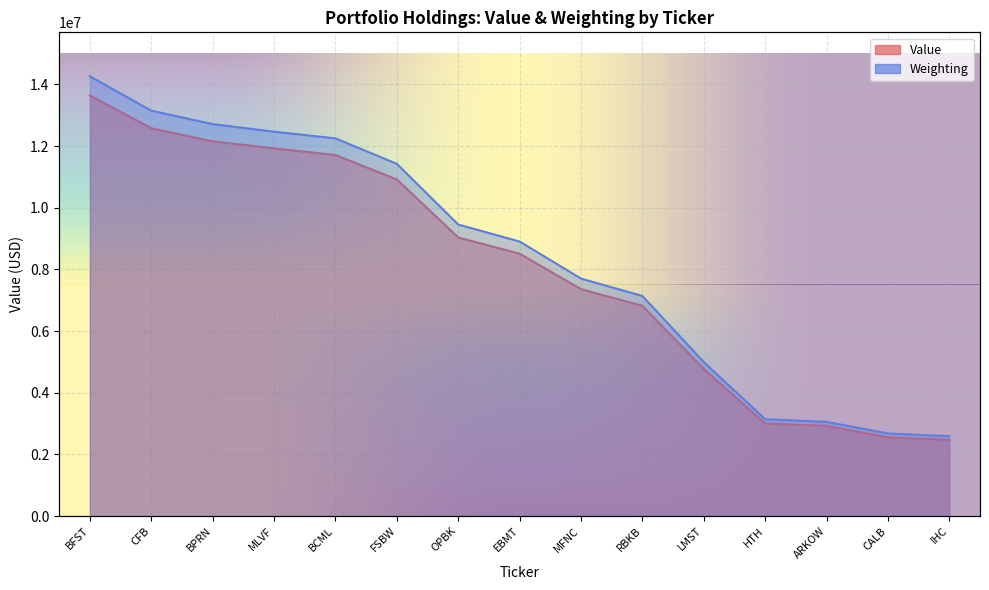

Between CFB and FSBW, which series saw the biggest shift?

Value